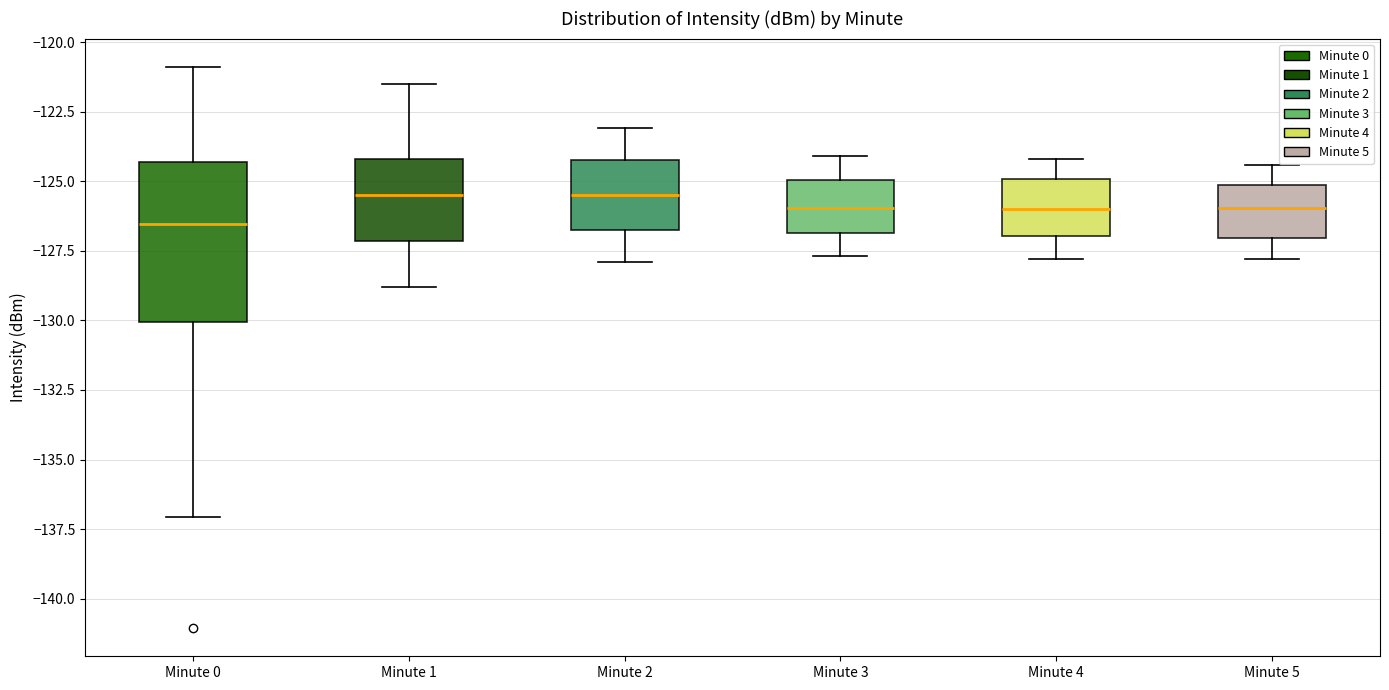

Where is the lower edge of the box for Minute 5 on the y-axis? The values are not printed on the chart, so give them approximately, as read against the axis.

-127.0